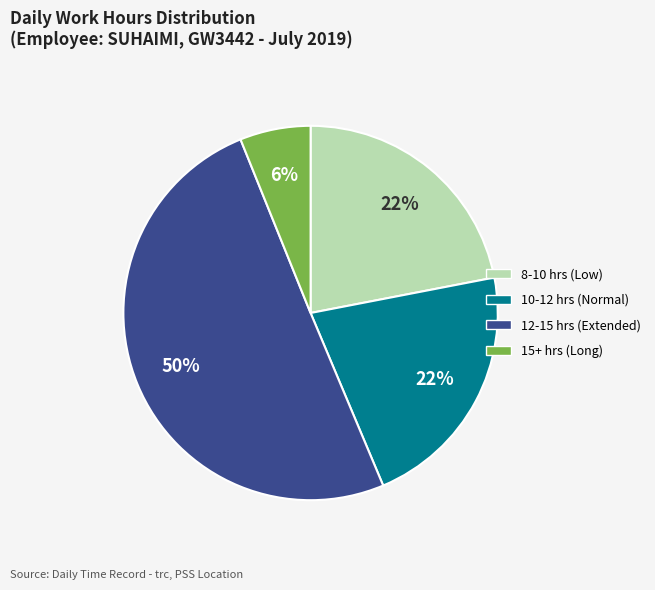

To the nearest percent, what is the average slice percentage?

25%